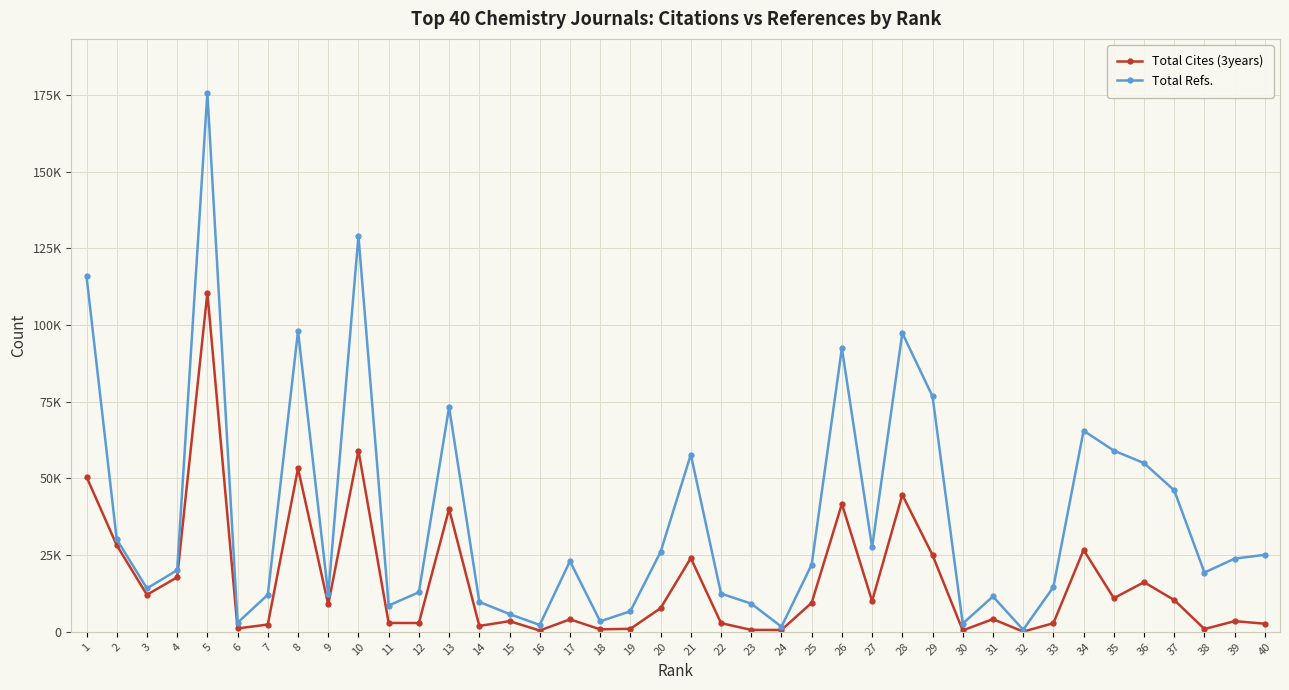

The Total Cites (3years) series shows 53252 at 8. True or false?

True